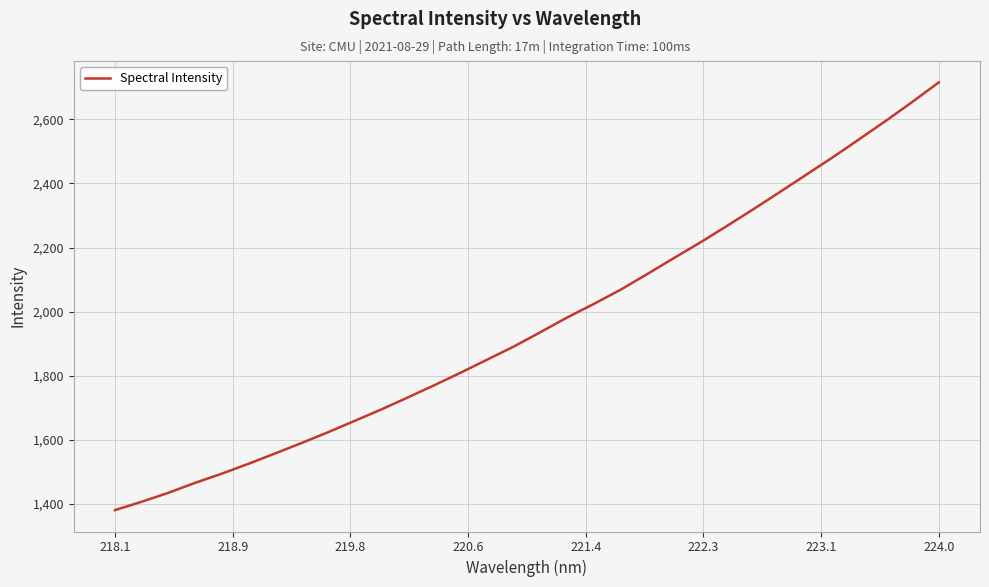

What is the difference between the maximum and minimum values?

1335.0